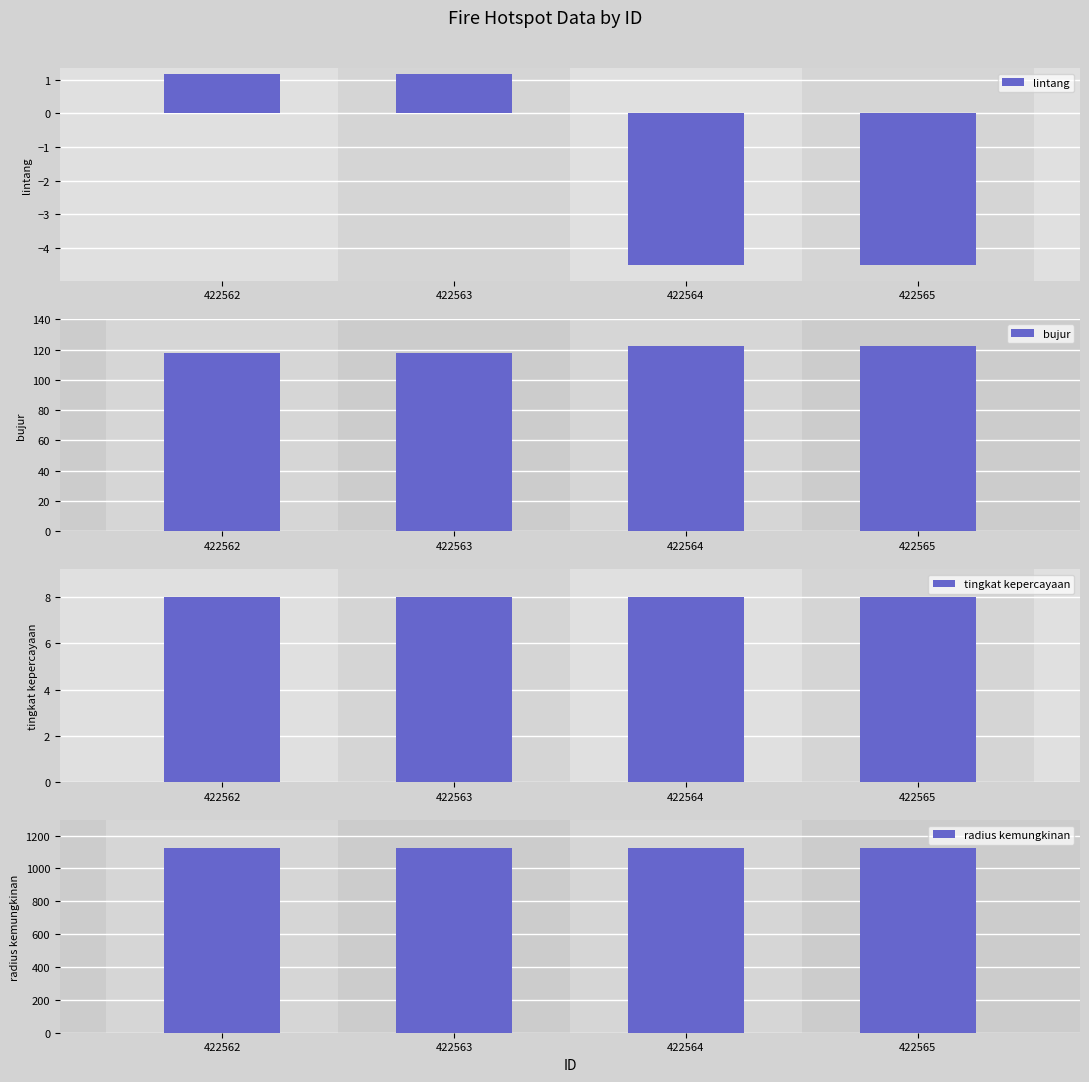

What are all the series names shown in the legend?

lintang, bujur, tingkat kepercayaan, radius kemungkinan